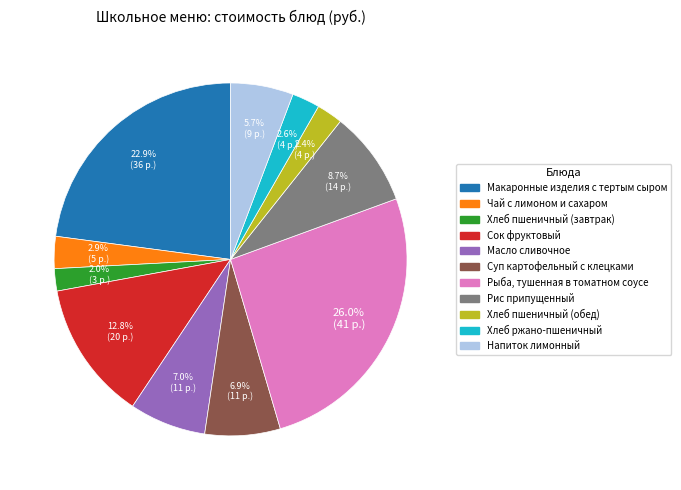

Does any single category account for the majority?

No